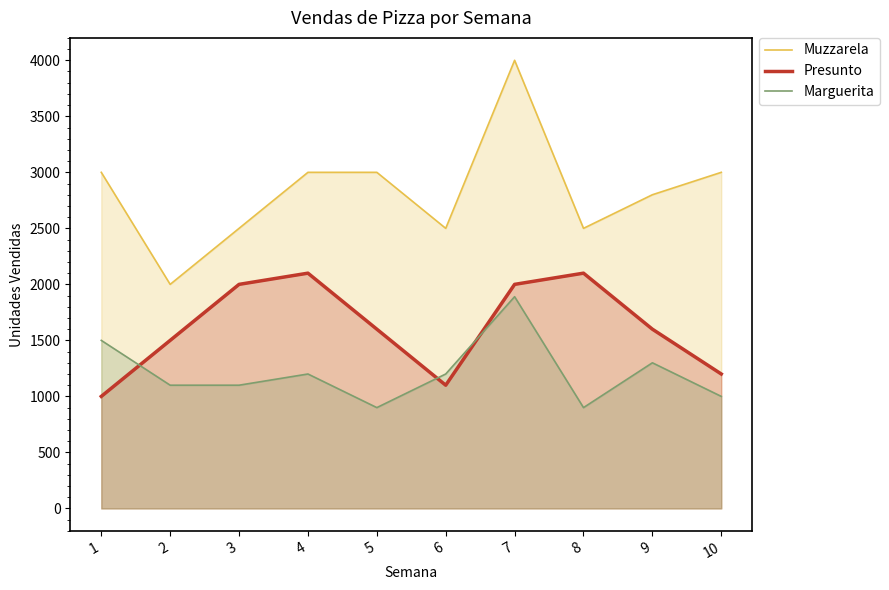

At 5, list the series in order from largest to smallest.

Muzzarela, Presunto, Marguerita